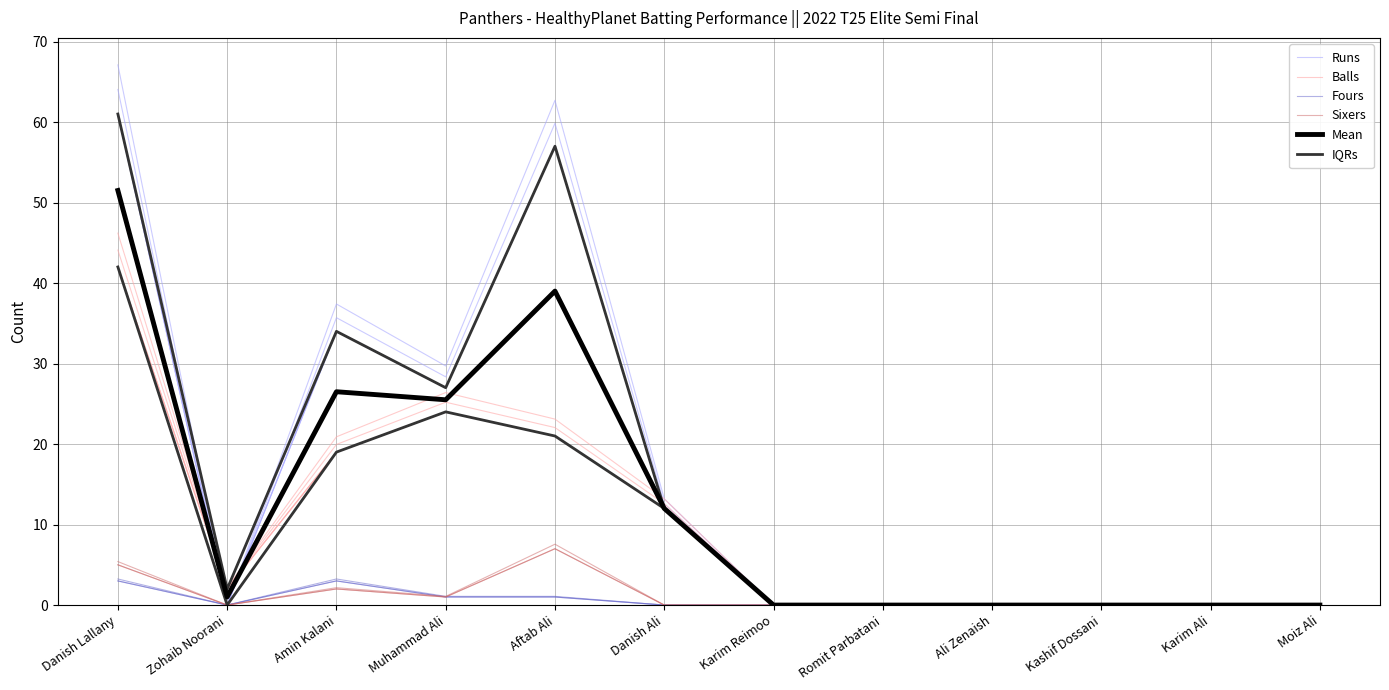

How many values in Mean are above zero?

6